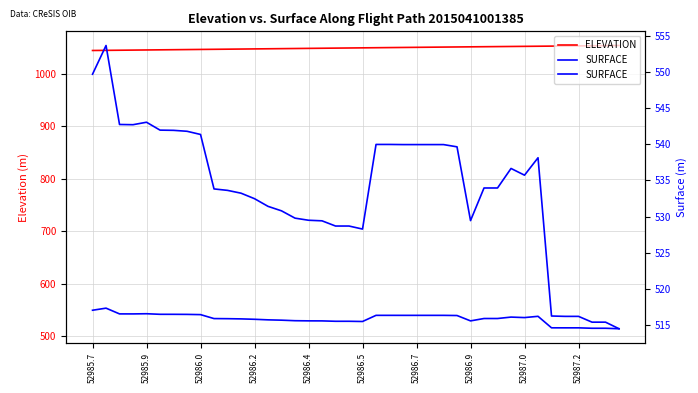

True or false: ELEVATION and SURFACE cross at least once.

False